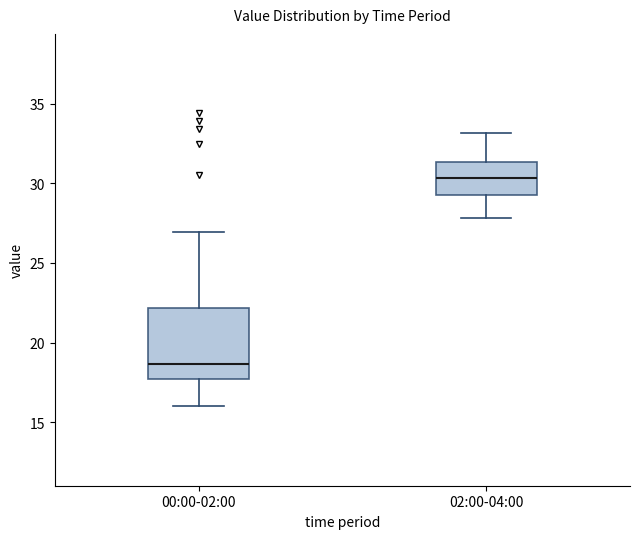

Reading left to right, read every box against the y-axis: the position of its median line, the range the box covers, and the ends of its whiskers. The values are not printed on the chart, so give them approximately, as read against the axis.

00:00-02:00: median 18.5, box 17.5 to 22.0, whiskers 16.0 to 27.0
02:00-04:00: median 30.5, box 29.5 to 31.5, whiskers 28.0 to 33.0